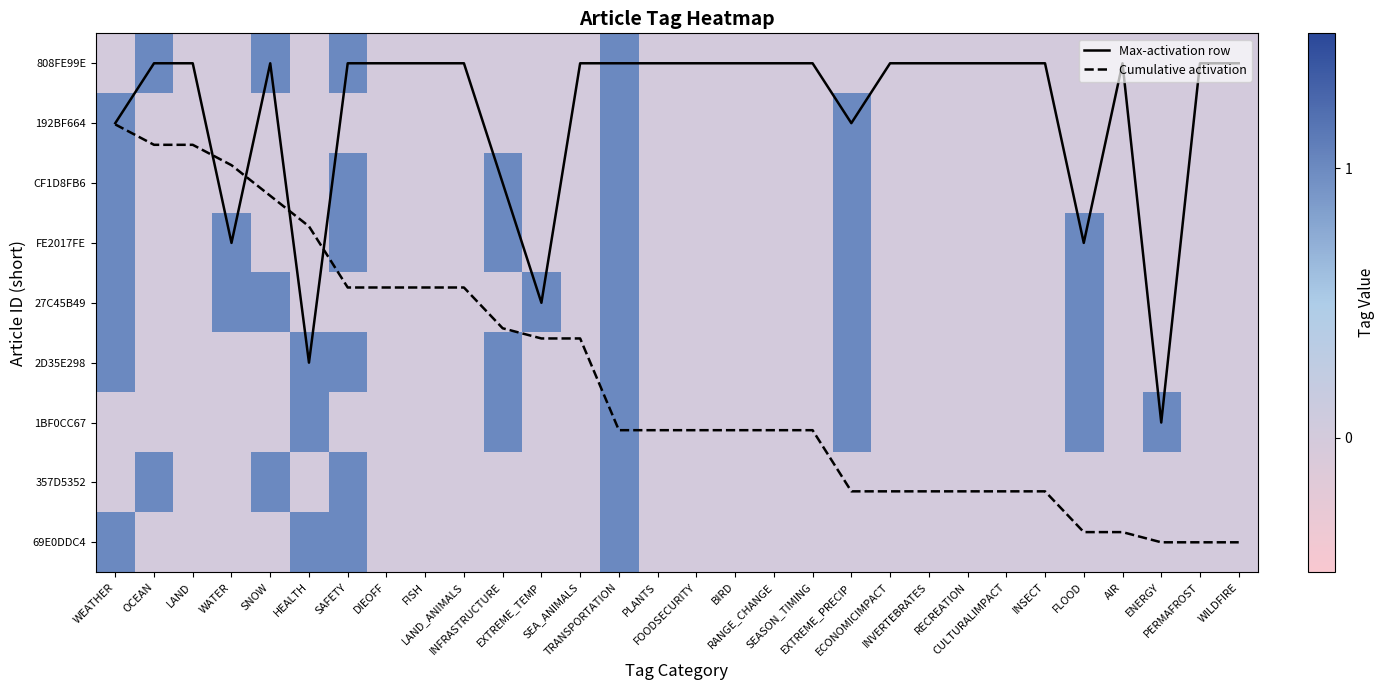

Is the value of 27C45B49 at PLANTS greater than the value of FE2017FE at SEASON_TIMING?

No